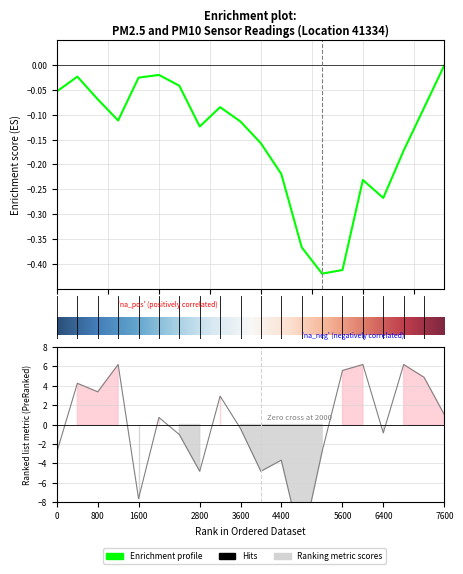

How many lines are shown in the chart?

1